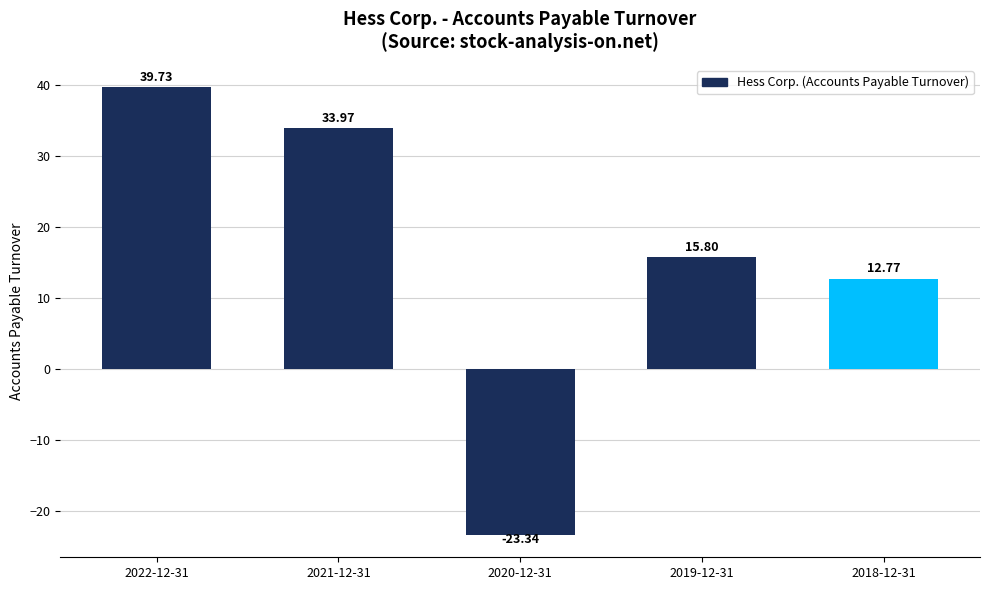

The chart shows a value of 34.0 at 2021-12-31. True or false?

True